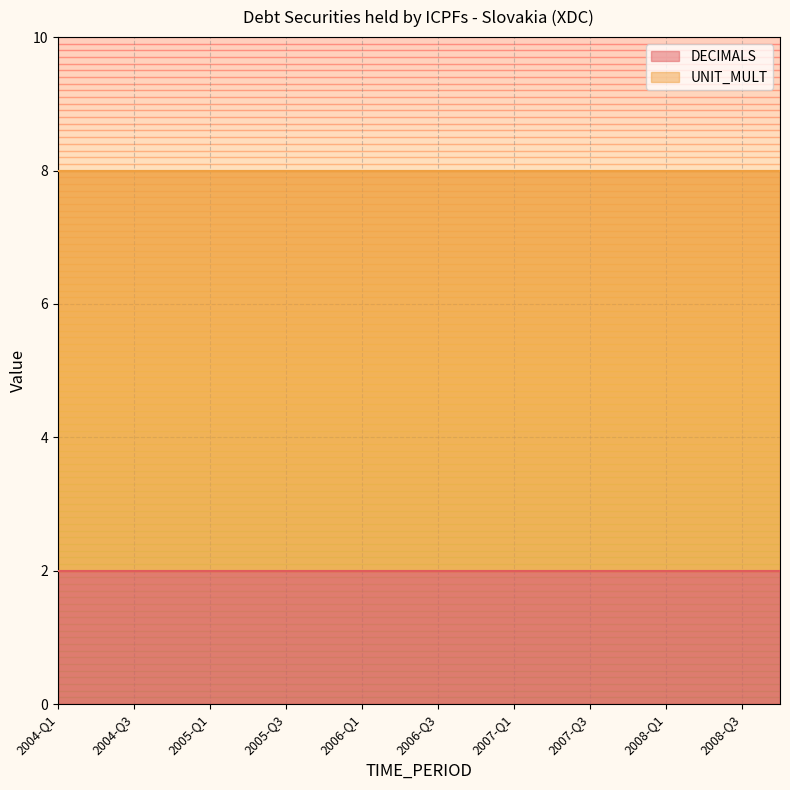

What position from the right is 2005-Q1?

16